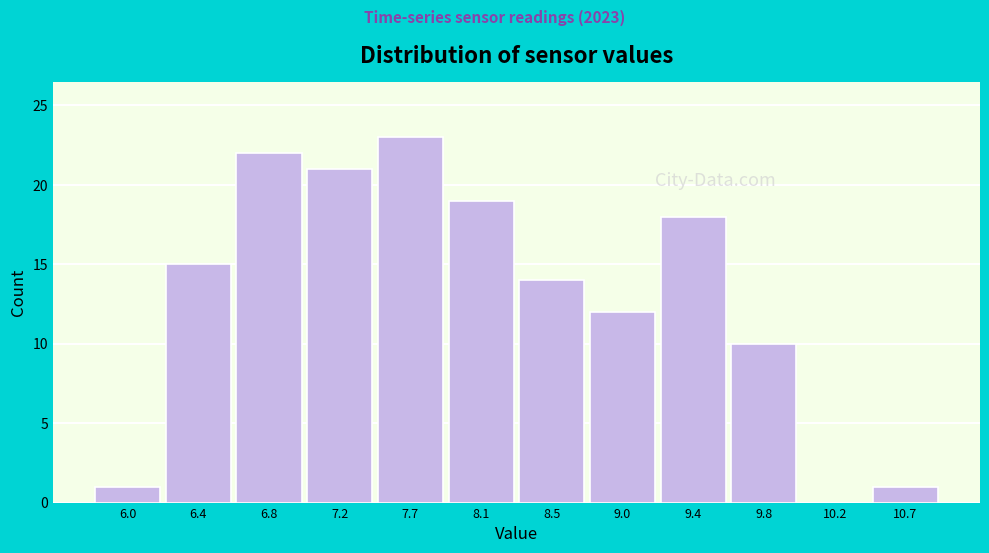

Reading left to right, transcribe this chart: for each bar, give the range it covers on the x-axis and its height. Neither the bar edges nor the heights are printed on the chart, so give them approximately, as read against the axes.

5.75 to 6.20: 1
6.20 to 6.60: 15
6.60 to 7.05: 22
7.05 to 7.45: 21
7.45 to 7.90: 23
7.90 to 8.30: 19
8.30 to 8.75: 14
8.75 to 9.15: 12
9.15 to 9.60: 18
9.60 to 10.05: 10
10.05 to 10.45: 0
10.45 to 10.90: 1